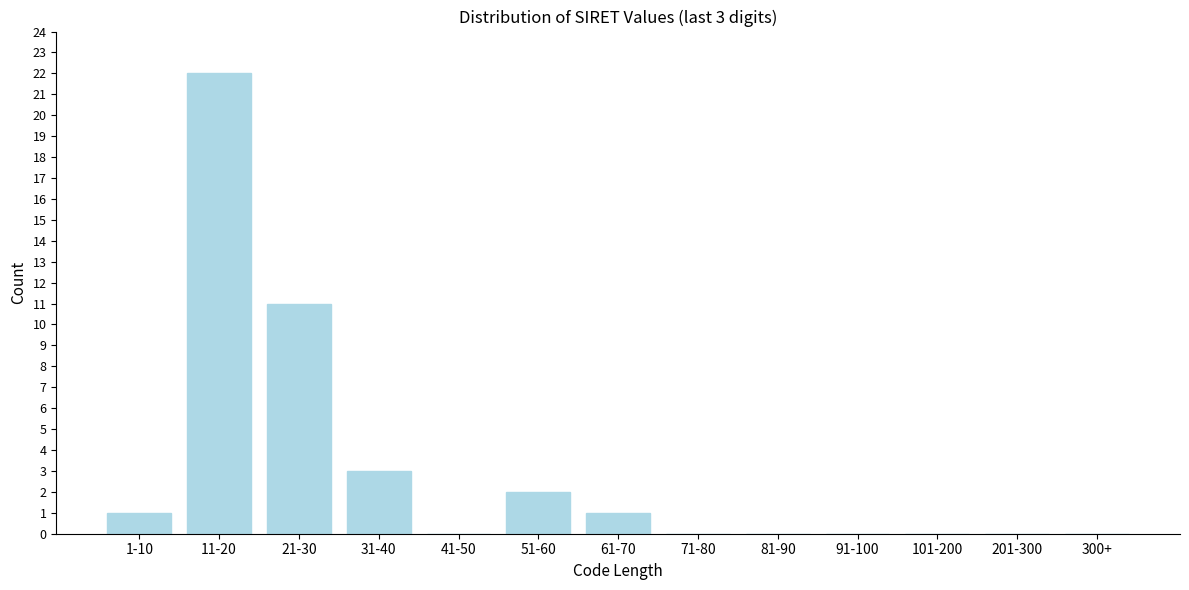

Reading left to right, what are all the values shown in this chart?

1-10=1	11-20=22	21-30=11	31-40=3	41-50=0	51-60=2	61-70=1	71-80=0	81-90=0	91-100=0	101-200=0	201-300=0	300+=0